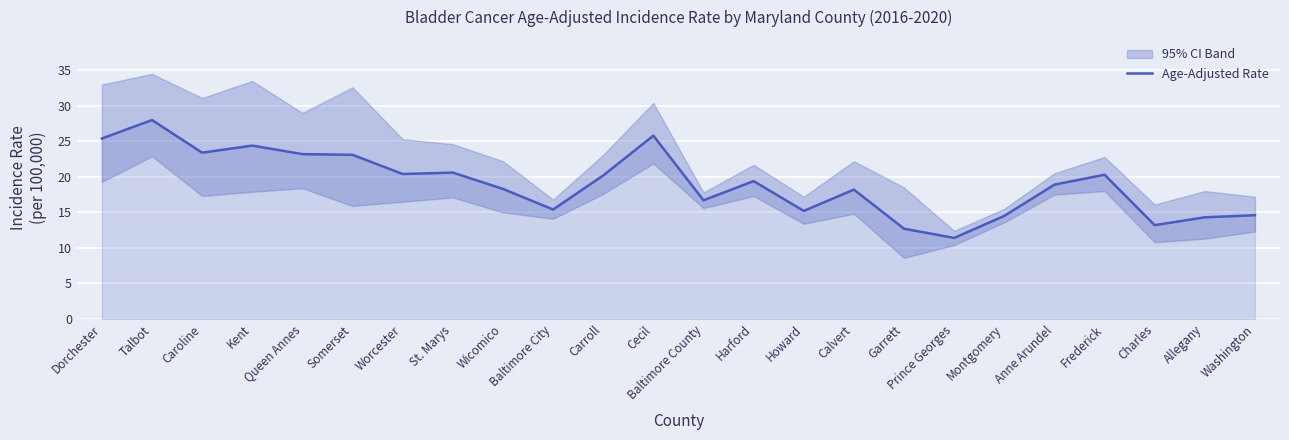

Which label corresponds to the largest value in the chart?

Talbot